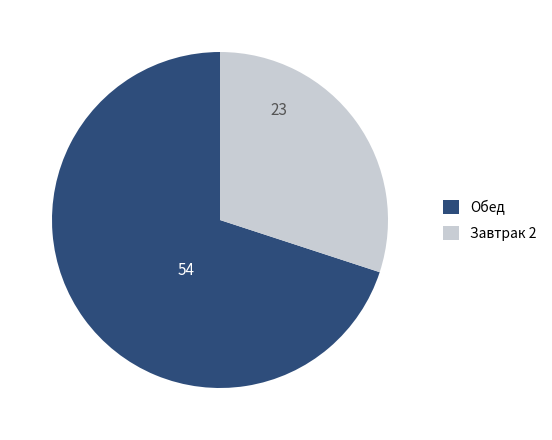

Which has a higher value, Обед or Завтрак 2?

Обед